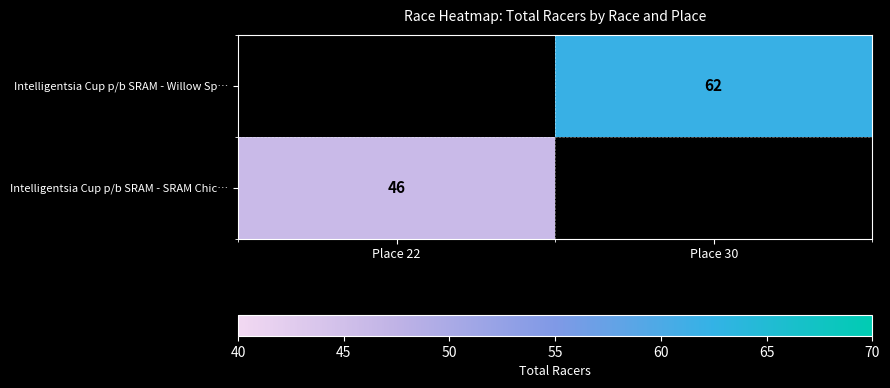

Is it true that Intelligentsia Cup p/b SRAM - Willow Sp… equals 38.9 at Place 30?

False